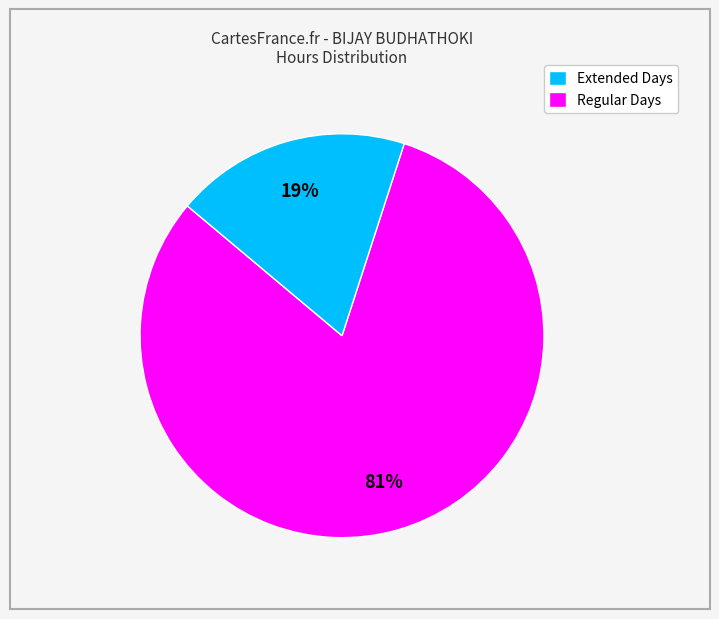

Is there any slice that represents more than half of the pie?

Yes